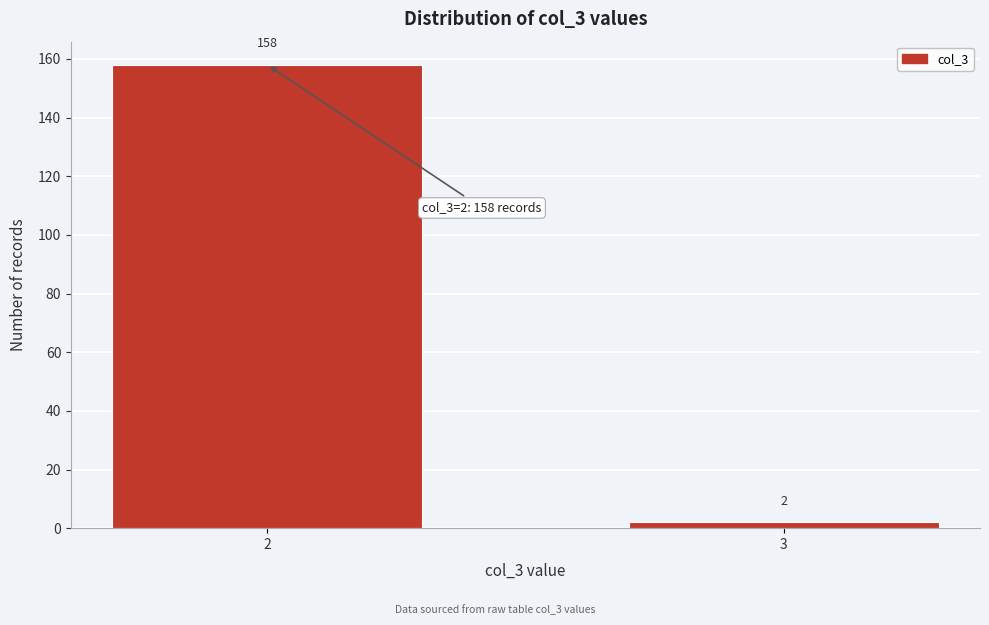

Reading left to right, extract all data points from this chart.

2=158	3=2